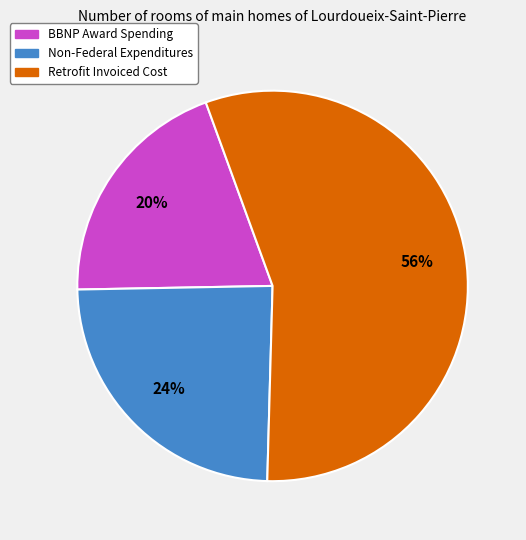

To the nearest percent, what is the average slice percentage?

33%